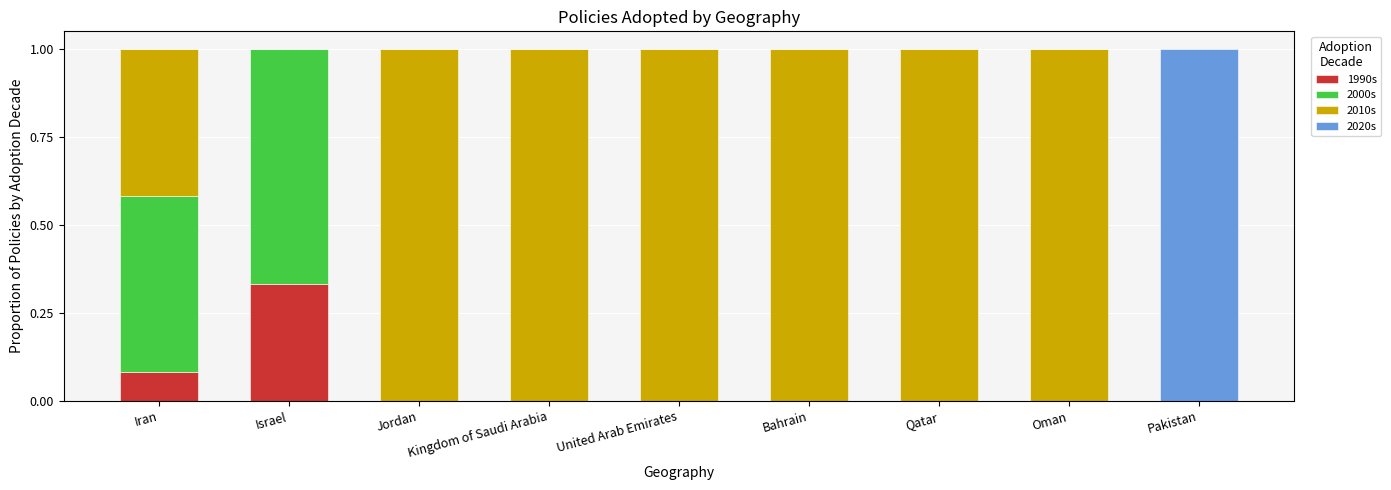

Is it true that 1990s equals -0.1 at Bahrain?

False